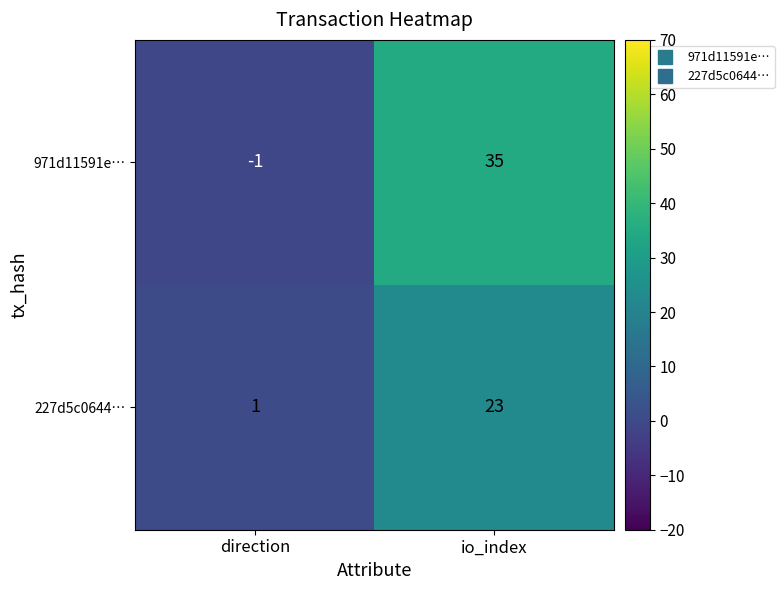

Where is 971d11591e… nearest to the value 17?

direction